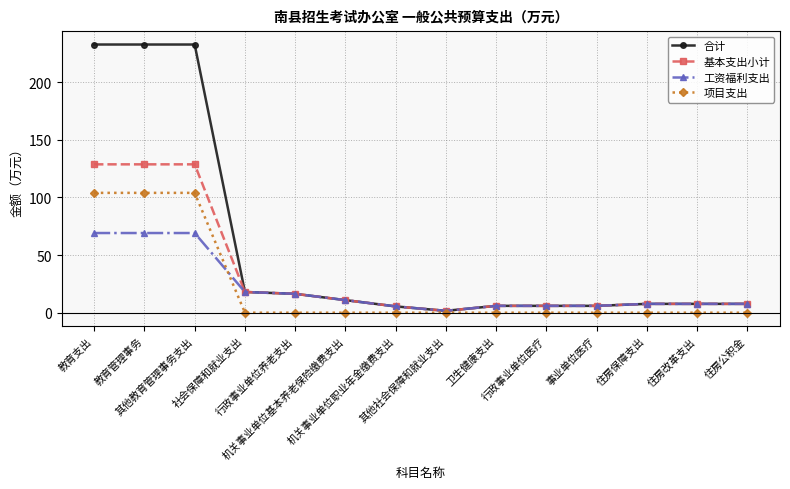

Is it true that 项目支出 equals 0.0 at 卫生健康支出?

True